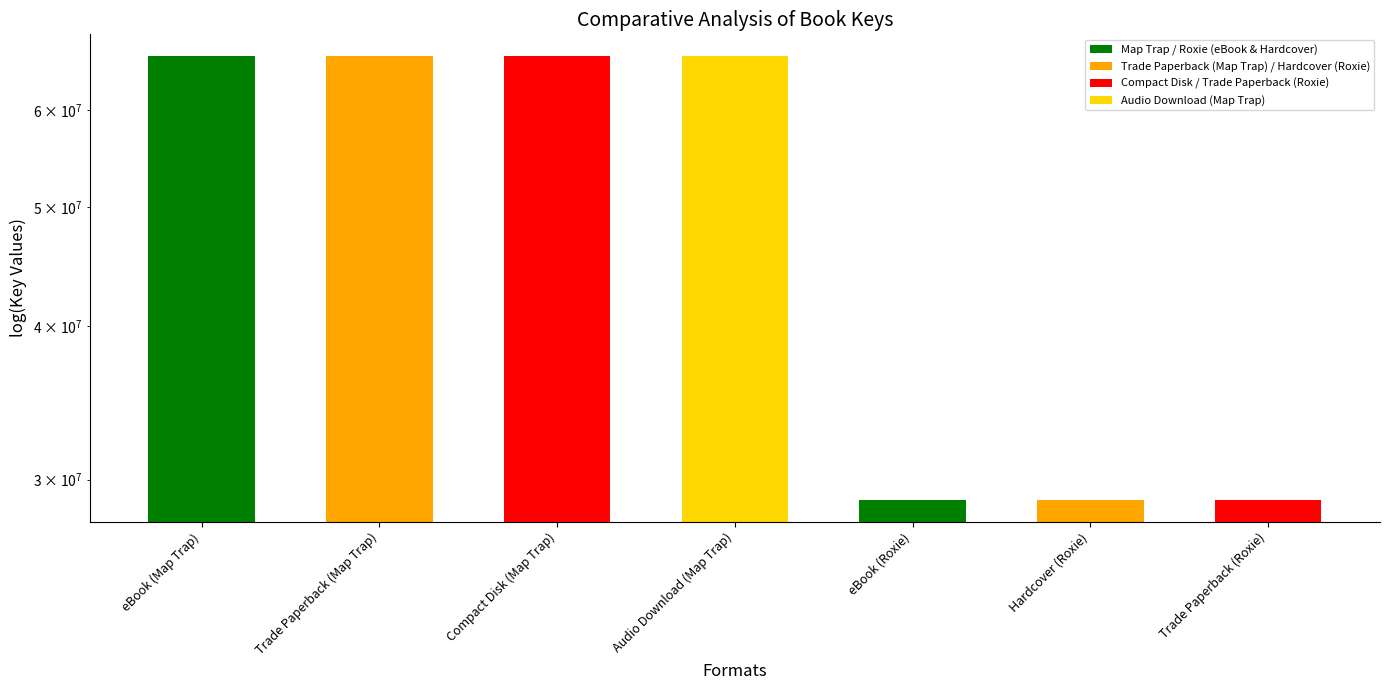

What is the approximate value at Compact Disk (Map Trap)?

66376331